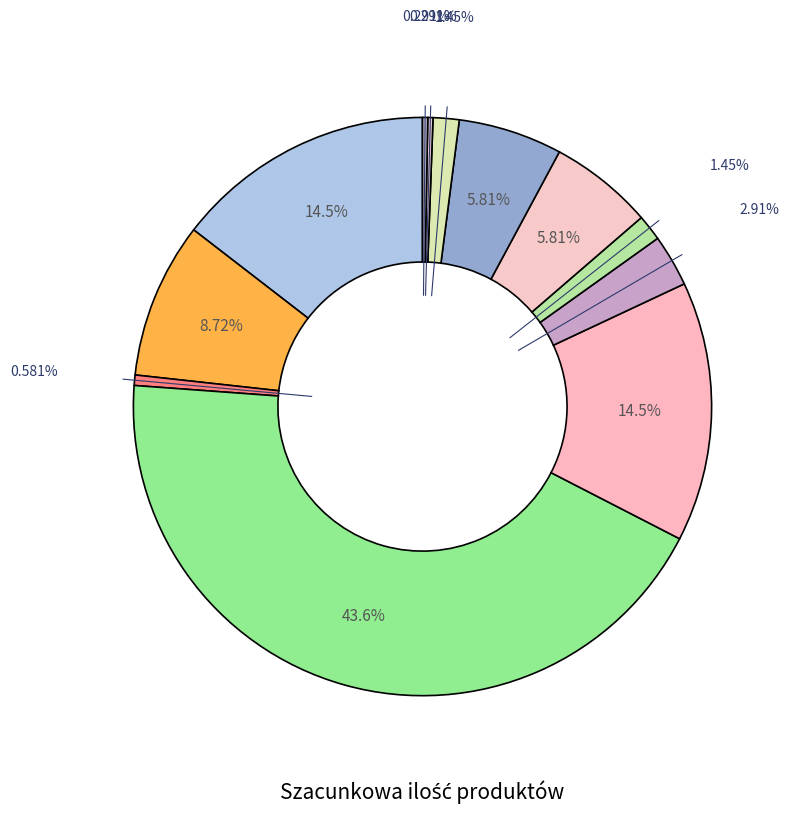

Count the number of slices in the pie.

12